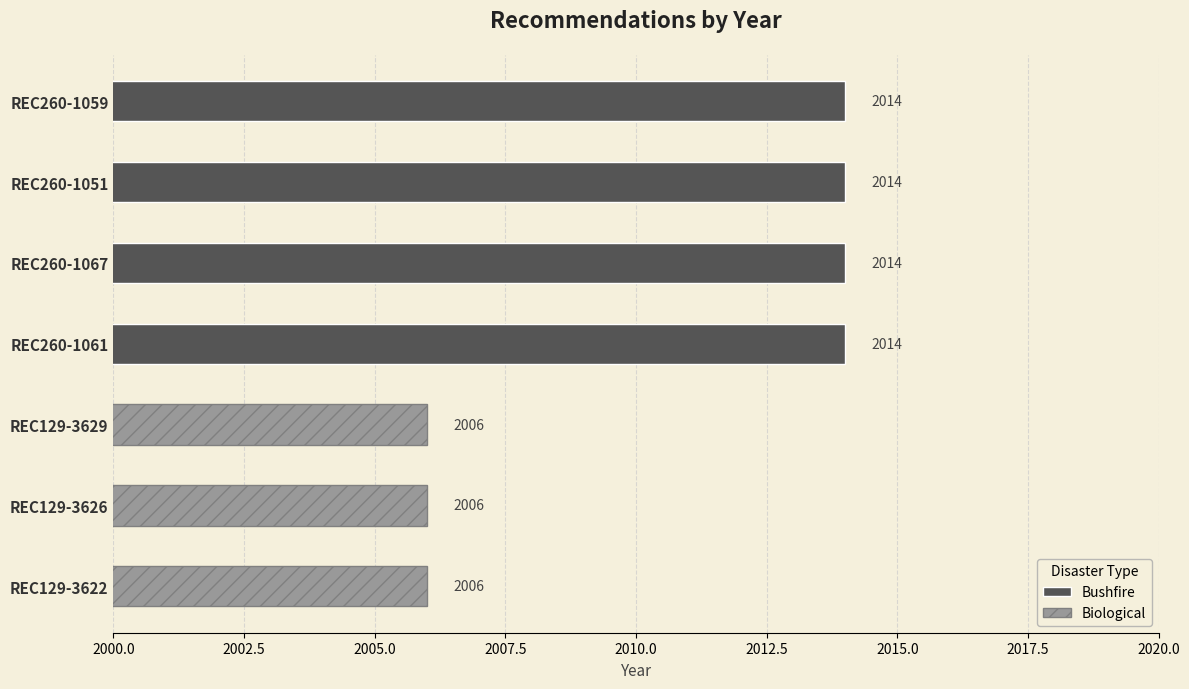

List the labels in order of value, smallest first.

REC129-3629, REC129-3626, REC129-3622, REC260-1059, REC260-1051, REC260-1067, REC260-1061